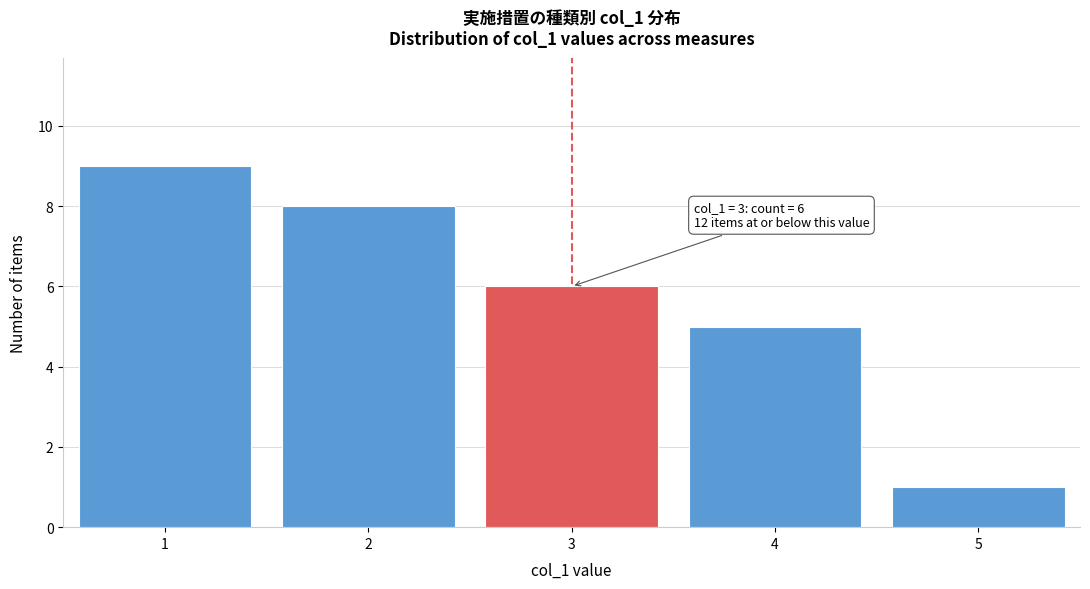

Which range on the x-axis has the tallest bar?

0.5 to 1.5